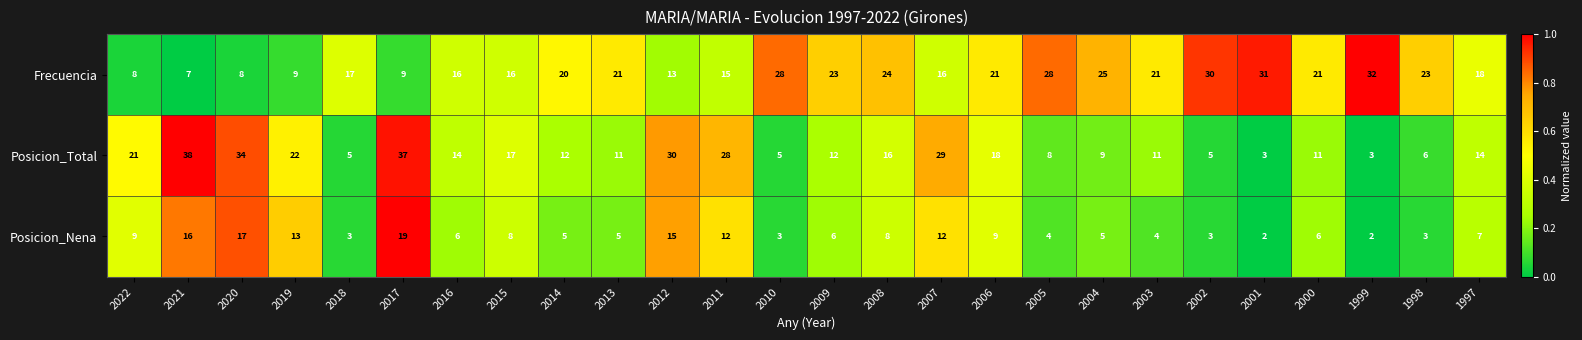

At which label does Posicion_Nena first exceed 6?

2022